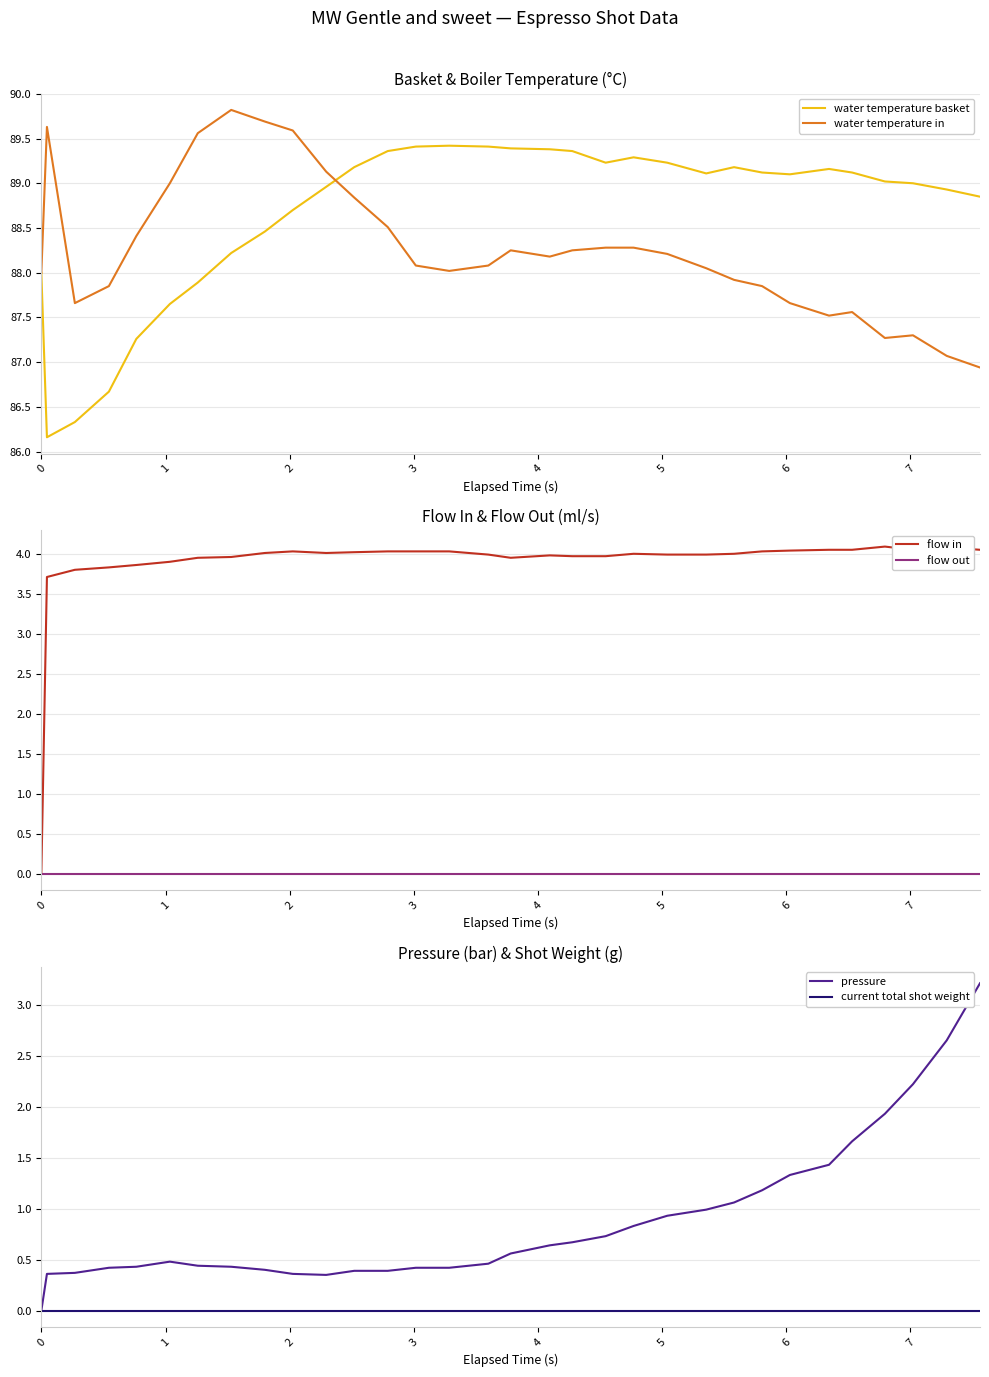

Which series has the widest spread of values?

flow in